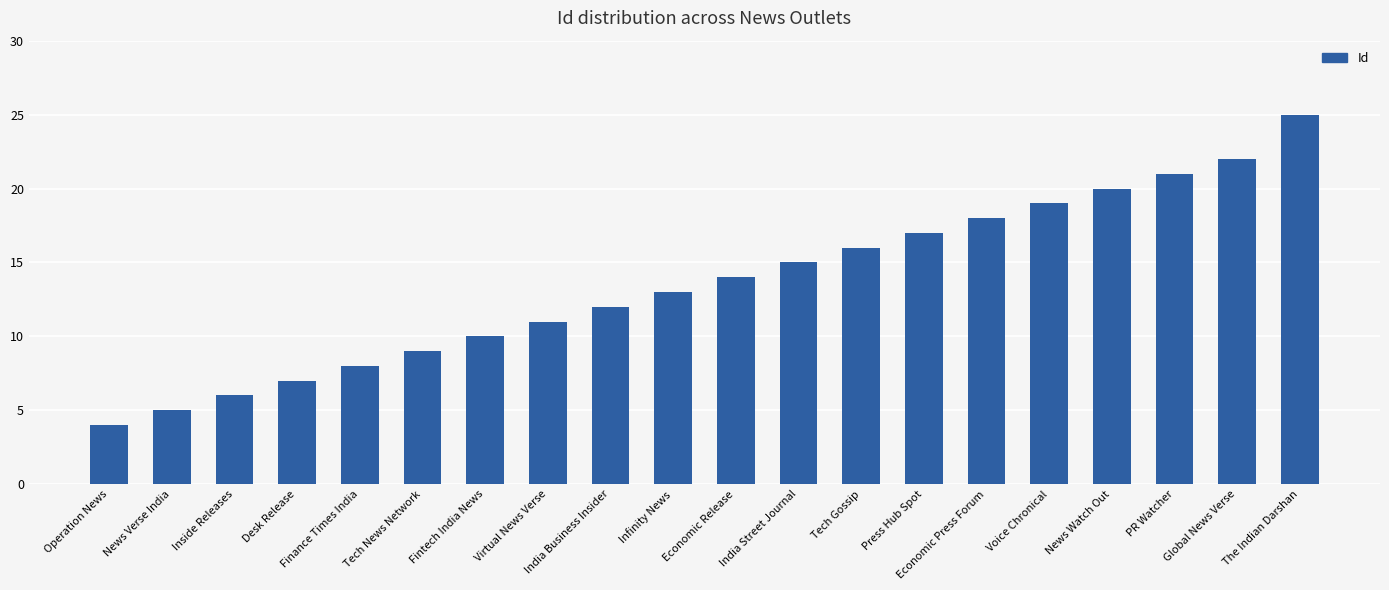

Approximately how many times larger is the value at Virtual News Verse compared to Fintech India News?

1.1